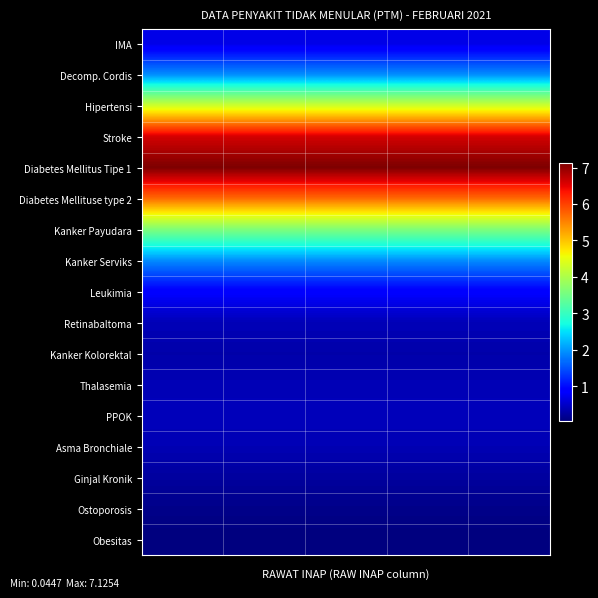

Reading left to right, what are all the values shown in this chart?

IMA: 0.7	0.7	0.7	0.7	0.7
Decomp. Cordis: 1.9	1.9	1.9	1.9	1.9
Hipertensi: 4.3	4.3	4.3	4.3	4.3
Stroke: 6.6	6.6	6.6	6.6	6.6
Diabetes Mellitus Tipe 1: 7.1	7.1	7.1	7.1	7.1
Diabetes Mellituse type 2: 5.7	5.7	5.7	5.7	5.7
Kanker Payudara: 3.6	3.6	3.6	3.6	3.6
Kanker Serviks: 1.9	1.9	1.9	1.9	1.9
Leukimia: 0.9	0.9	0.9	0.9	0.9
Retinabaltoma: 0.4	0.4	0.4	0.4	0.4
Kanker Kolorektal: 0.3	0.3	0.3	0.3	0.3
Thalasemia: 0.4	0.4	0.4	0.4	0.4
PPOK: 0.4	0.4	0.4	0.4	0.4
Asma Bronchiale: 0.4	0.4	0.4	0.4	0.4
Ginjal Kronik: 0.2	0.2	0.2	0.2	0.2
Ostoporosis: 0.1	0.1	0.1	0.1	0.1
Obesitas: 0.0	0.0	0.0	0.0	0.0